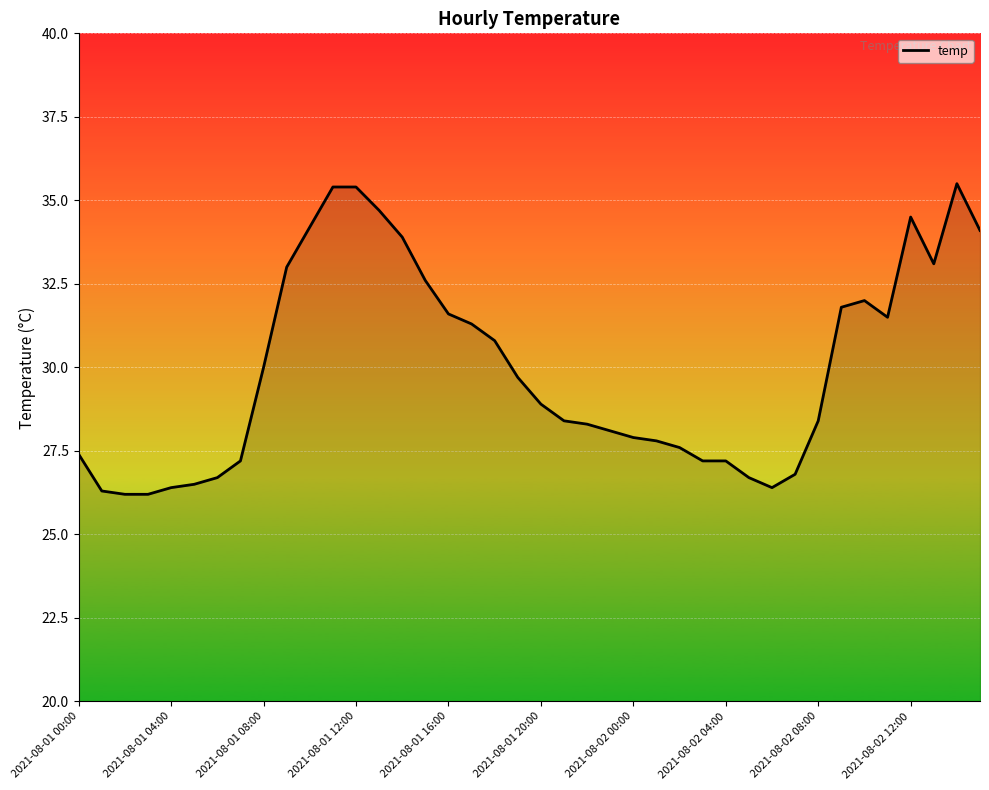

What is the difference between the maximum and minimum values?

9.3